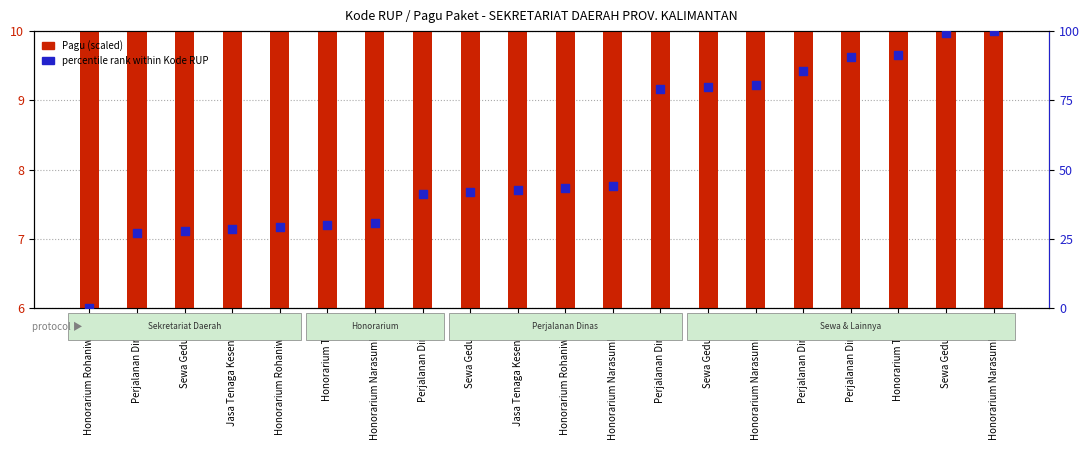

Which series has the largest Y range (max minus min)?

Kode RUP (percentile)